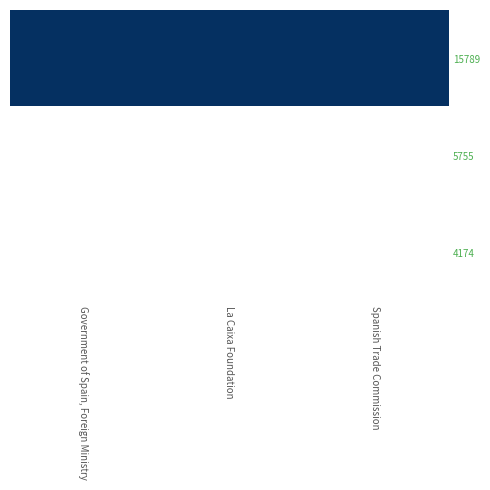

At how many categories does at least one series exceed 1525?

2